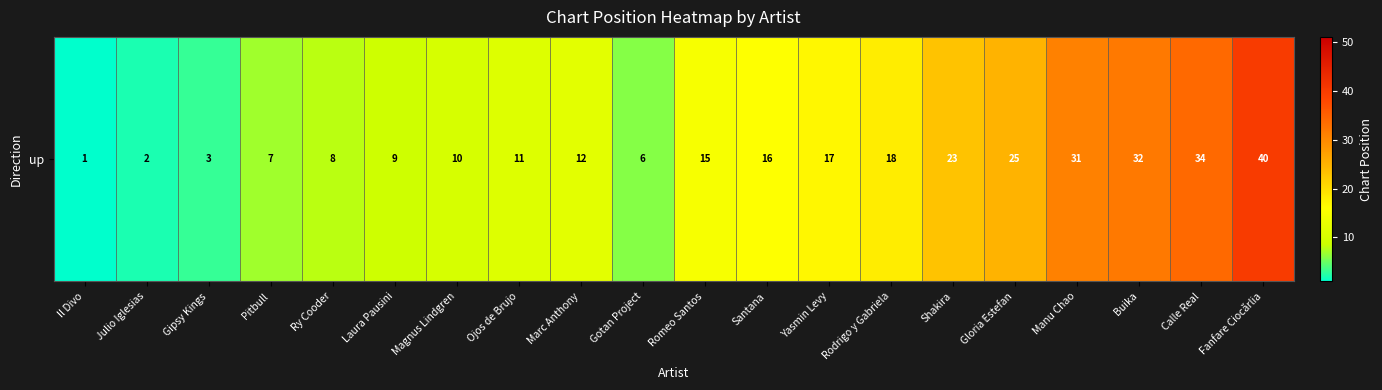

Where does the data first go above 15?

Santana